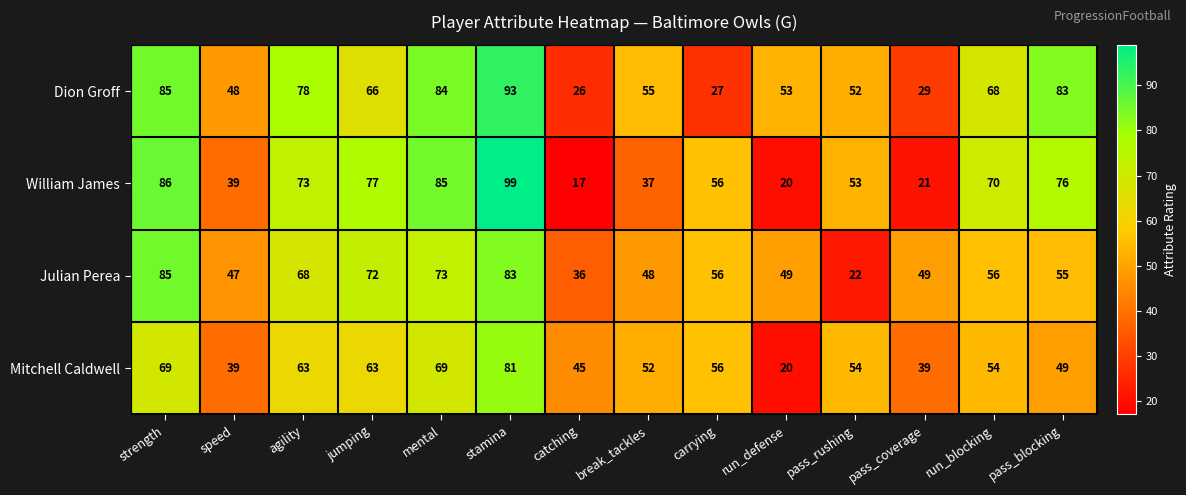

What is the difference between the second highest and minimum values in the Mitchell Caldwell series?

49